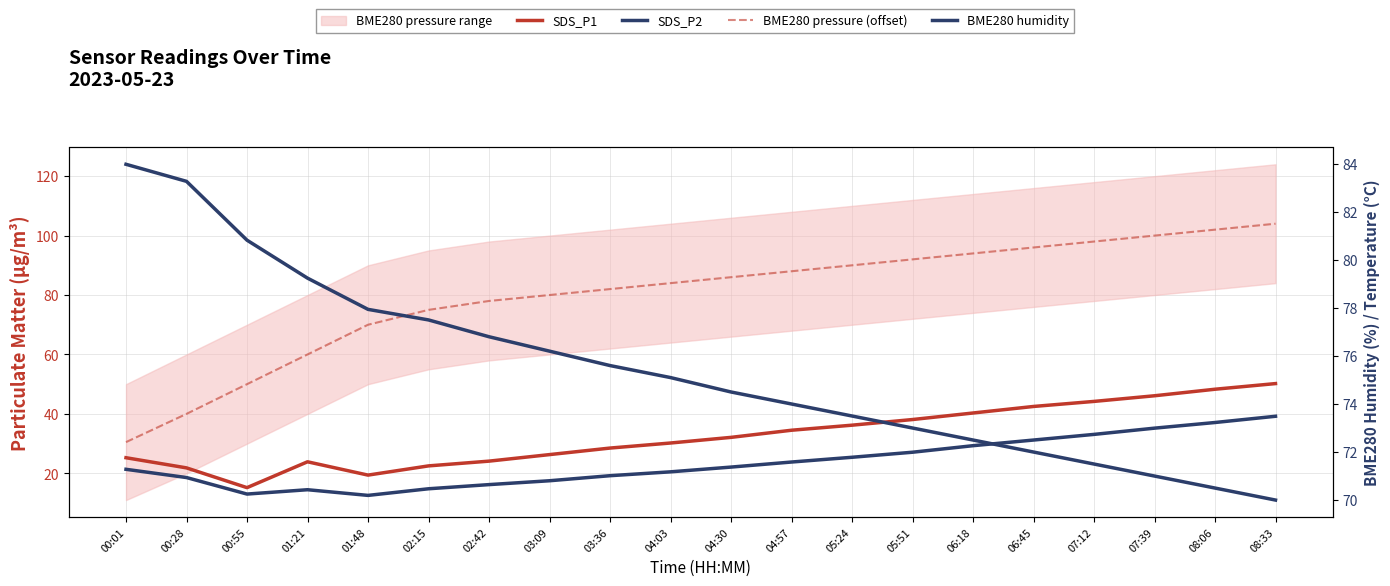

What value does the BME280 humidity series have at 00:28?

83.3